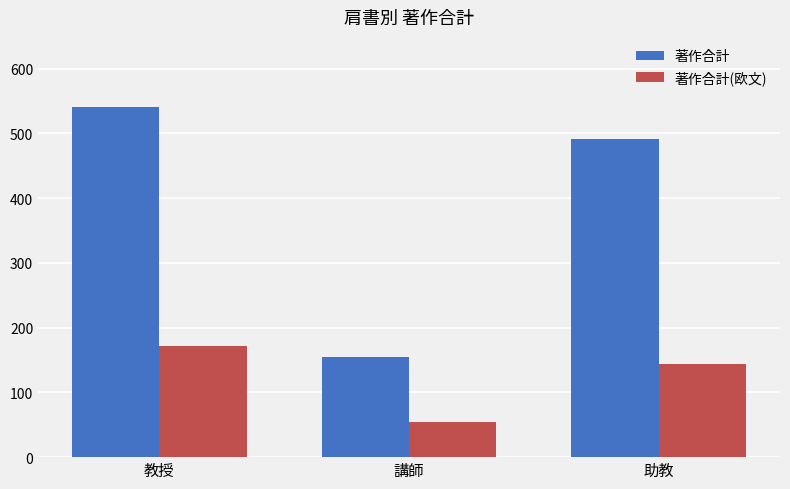

List the labels in order of 著作合計 value, smallest first.

講師, 助教, 教授